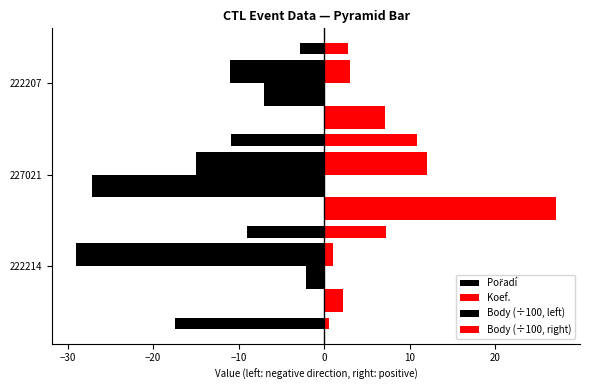

At how many categories does at least one series exceed -25?

3